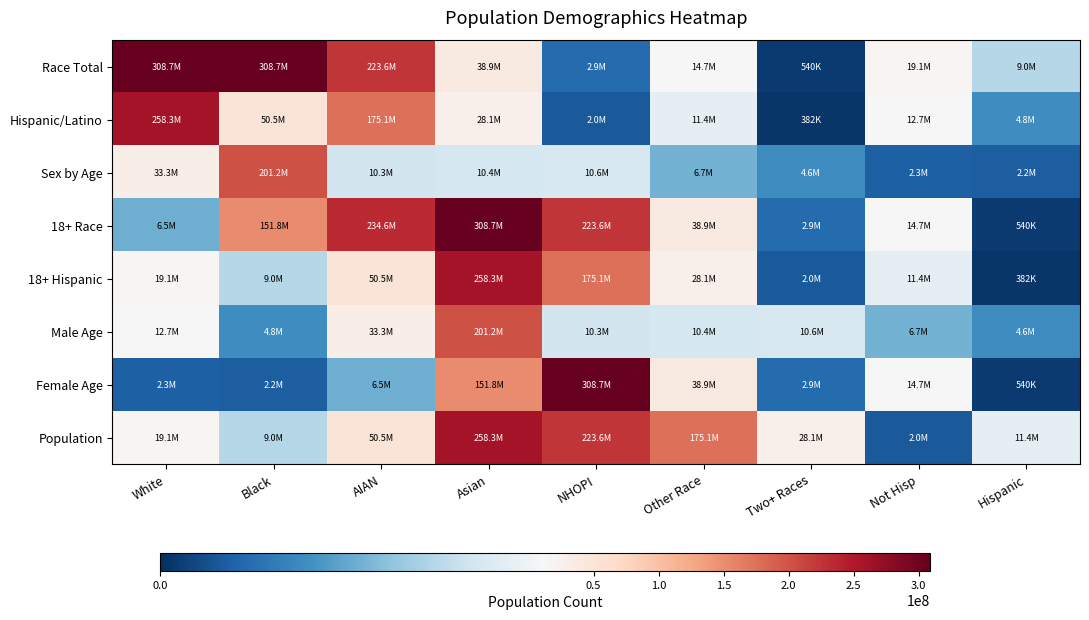

Reading left to right, what are all the values shown in this chart?

Race Total: White=308745538	Black=308745538	AIAN=223553265	Asian=38929319	NHOPI=2932248	Other Race=14674252	Two+ Races=540013	Not Hisp=19107368	Hispanic=9009073
Hispanic/Latino: White=258267944	Black=50477594	AIAN=175134916	Asian=28088003	NHOPI=2043876	Other Race=11422616	Two+ Races=382409	Not Hisp=12651574	Hispanic=4840677
Sex by Age: White=33346703	Black=201217368	AIAN=10319427	Asian=10389638	NHOPI=10579862	Other Race=6656209	Two+ Races=4647457	Not Hisp=2308319	Hispanic=2223198
18+ Race: White=6482659	Black=151781326	AIAN=234564071	Asian=308745538	NHOPI=223553265	Other Race=38929319	Two+ Races=2932248	Not Hisp=14674252	Hispanic=540013
18+ Hispanic: White=19107368	Black=9009073	AIAN=50477594	Asian=258267944	NHOPI=175134916	Other Race=28088003	Two+ Races=2043876	Not Hisp=11422616	Hispanic=382409
Male Age: White=12651574	Black=4840677	AIAN=33346703	Asian=201217368	NHOPI=10319427	Other Race=10389638	Two+ Races=10579862	Not Hisp=6656209	Hispanic=4647457
Female Age: White=2308319	Black=2223198	AIAN=6482659	Asian=151781326	NHOPI=308745538	Other Race=38929319	Two+ Races=2932248	Not Hisp=14674252	Hispanic=540013
Population: White=19107368	Black=9009073	AIAN=50477594	Asian=258267944	NHOPI=223553265	Other Race=175134916	Two+ Races=28088003	Not Hisp=2043876	Hispanic=11422616